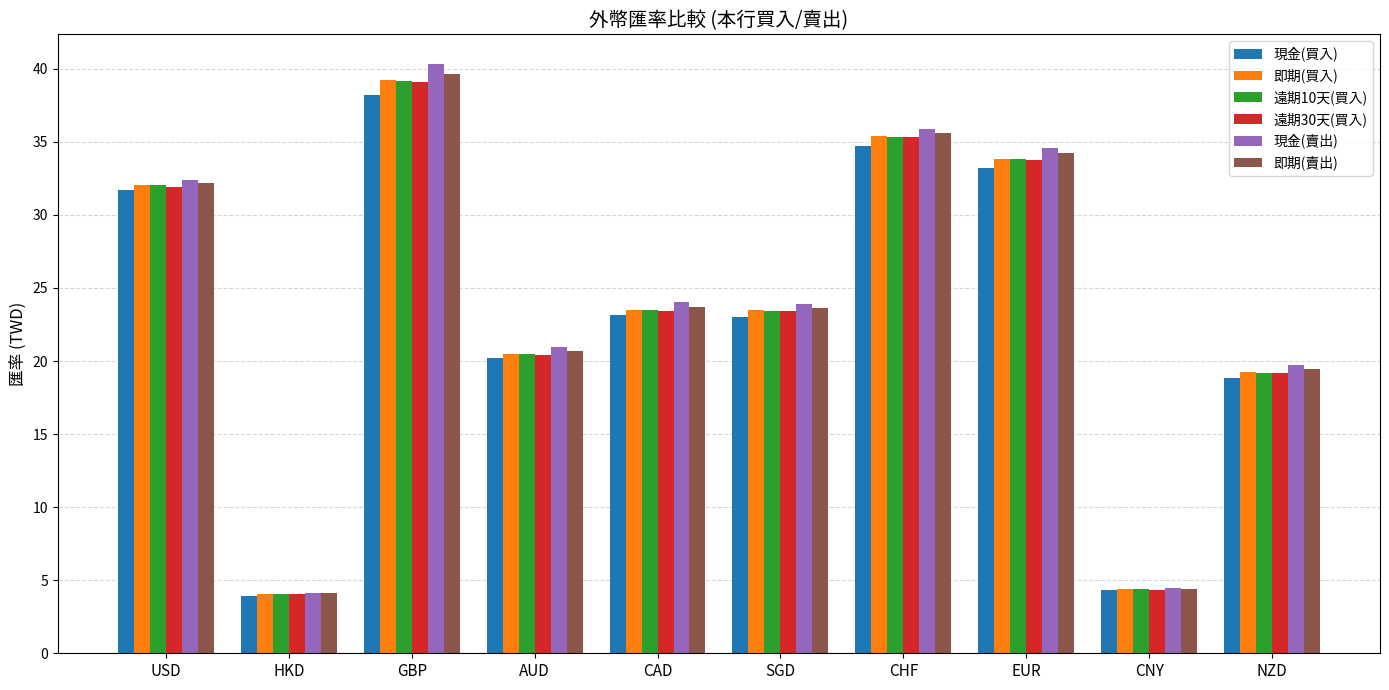

Are the bars grouped side by side (vs. stacked)?

Yes